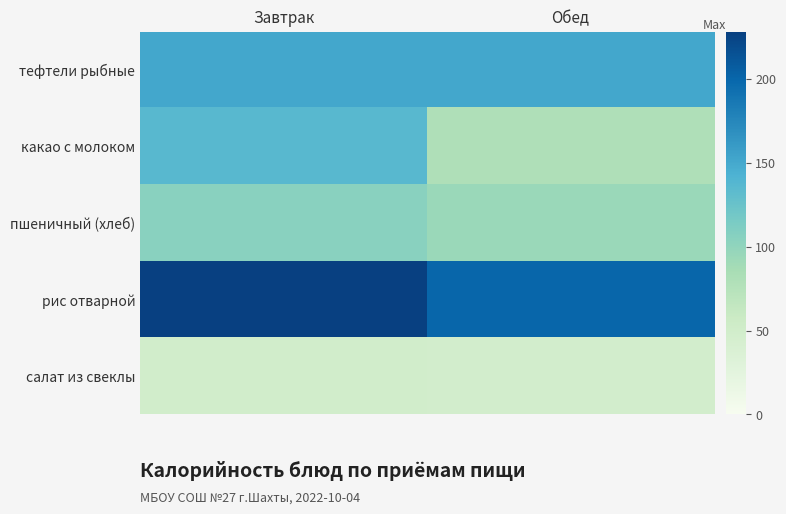

Reading left to right, list all the values displayed in this chart.

тефтели рыбные: Завтрак=151.0	Обед=151.0
какао с молоком: Завтрак=136.0	Обед=80.0
пшеничный (хлеб): Завтрак=105.0	Обед=94.0
рис отварной: Завтрак=228.0	Обед=200.0
салат из свеклы: Завтрак=49.0	Обед=47.5